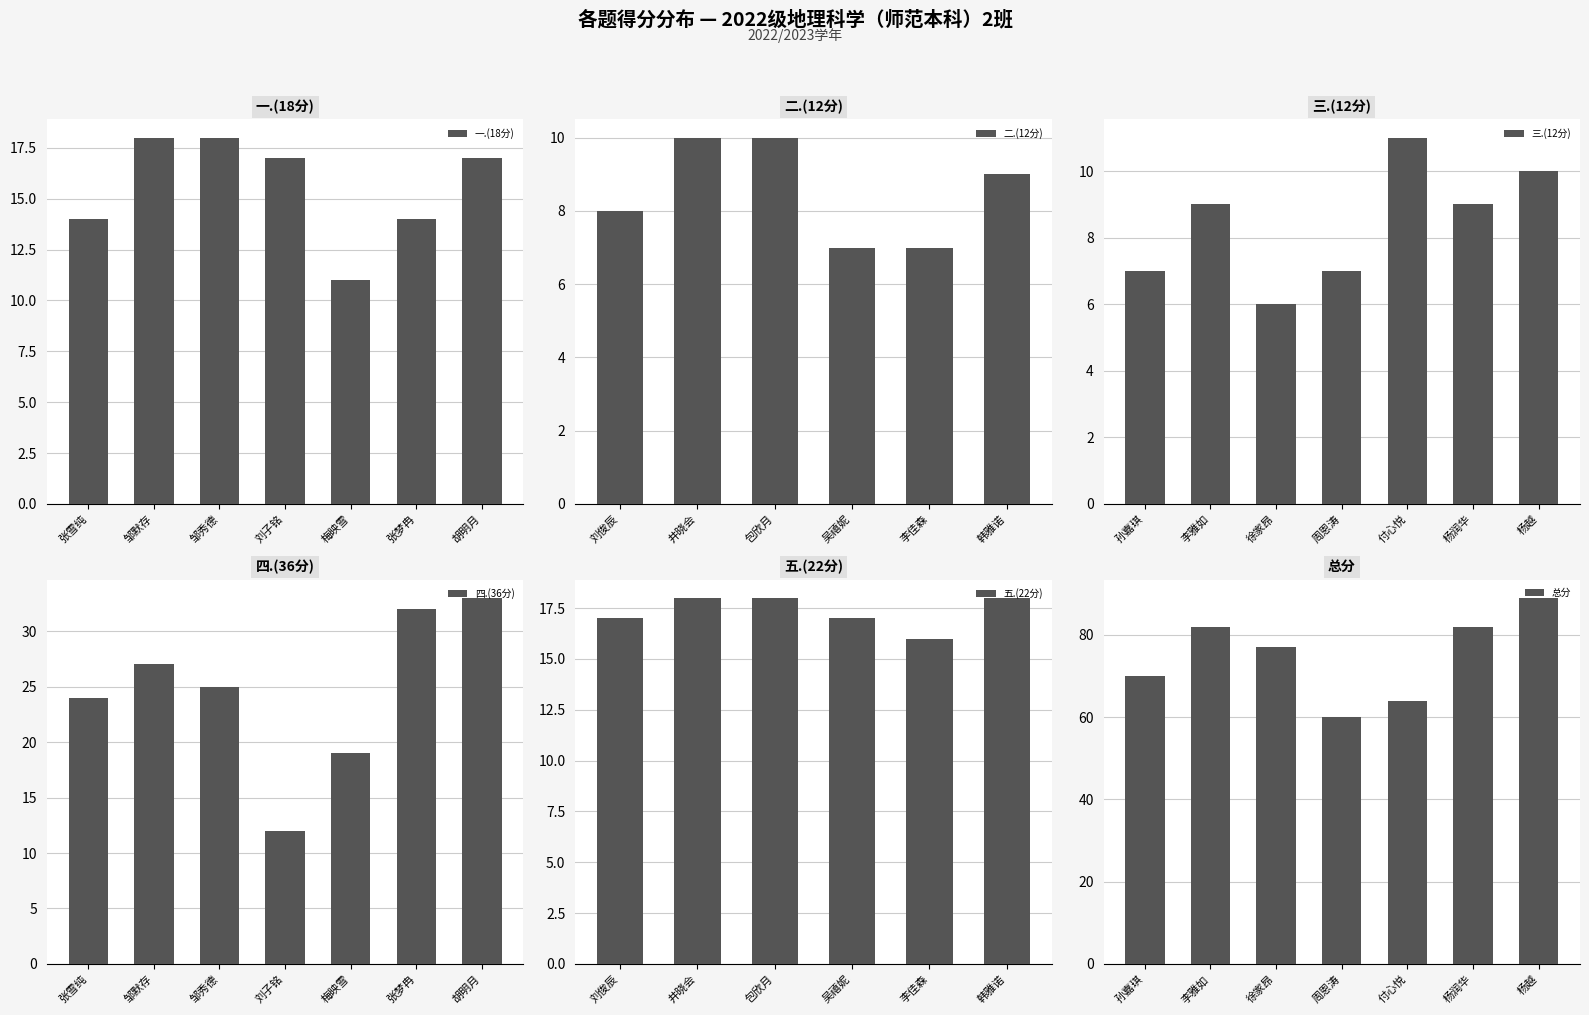

Which category has the lowest value in the 一.(18分) series?

梅映雪